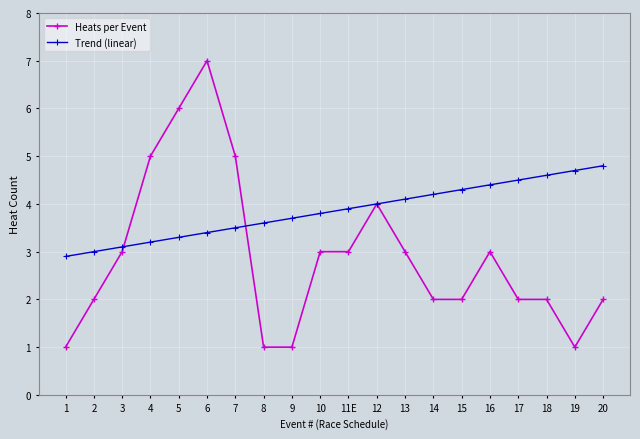

What is the label of the 17th point from the right?

4